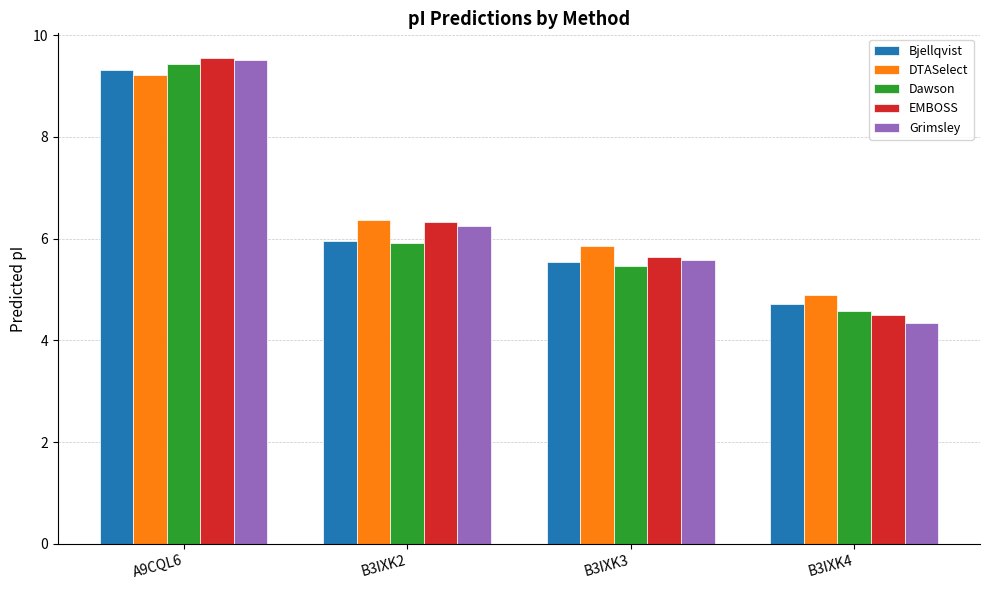

What is the total value across all series at B3IXK4?

23.0